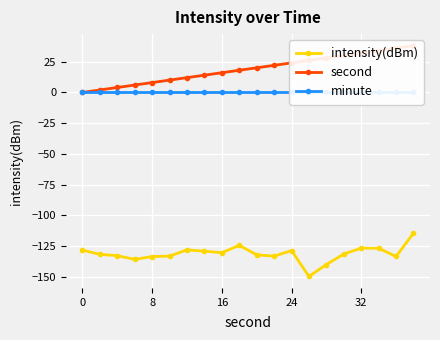

True or false: intensity(dBm) has a value of -133.4 at 8.

True